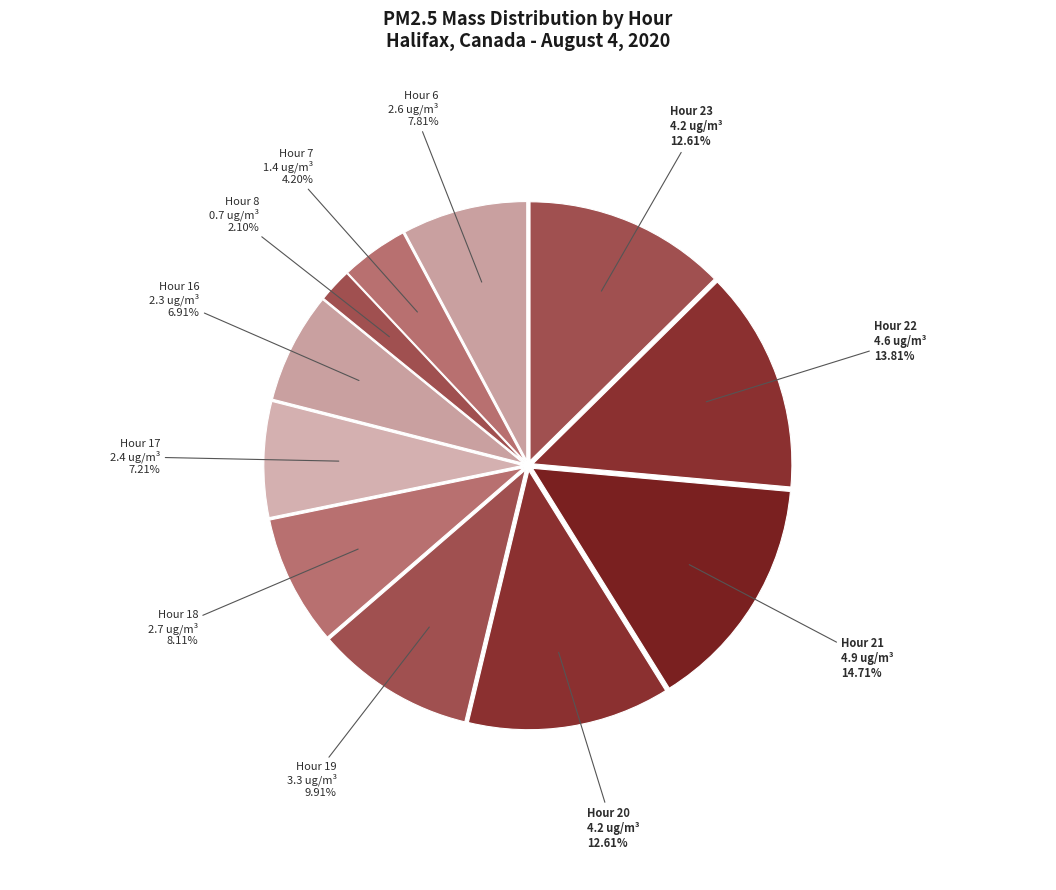

Between Hour 7 and Hour 23, which is larger?

Hour 23